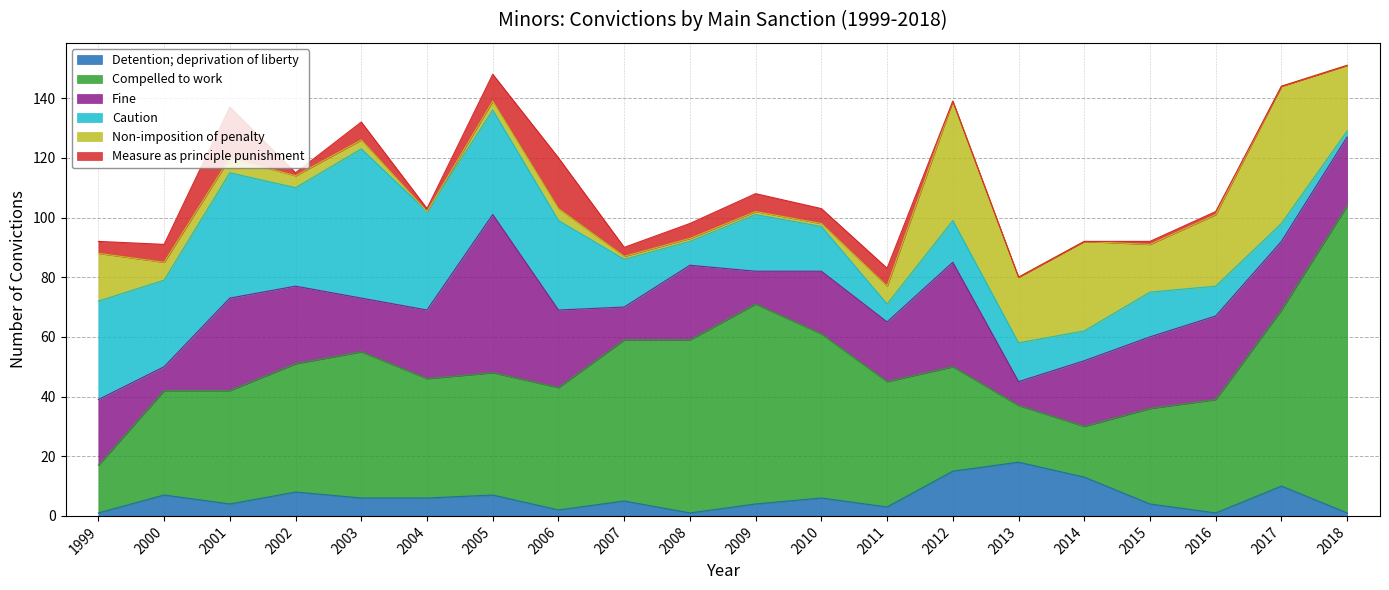

List the labels in order of Non-imposition of penalty value, smallest first.

2004, 2007, 2008, 2009, 2010, 2003, 2005, 2002, 2006, 2001, 2000, 2011, 1999, 2015, 2013, 2018, 2016, 2014, 2012, 2017